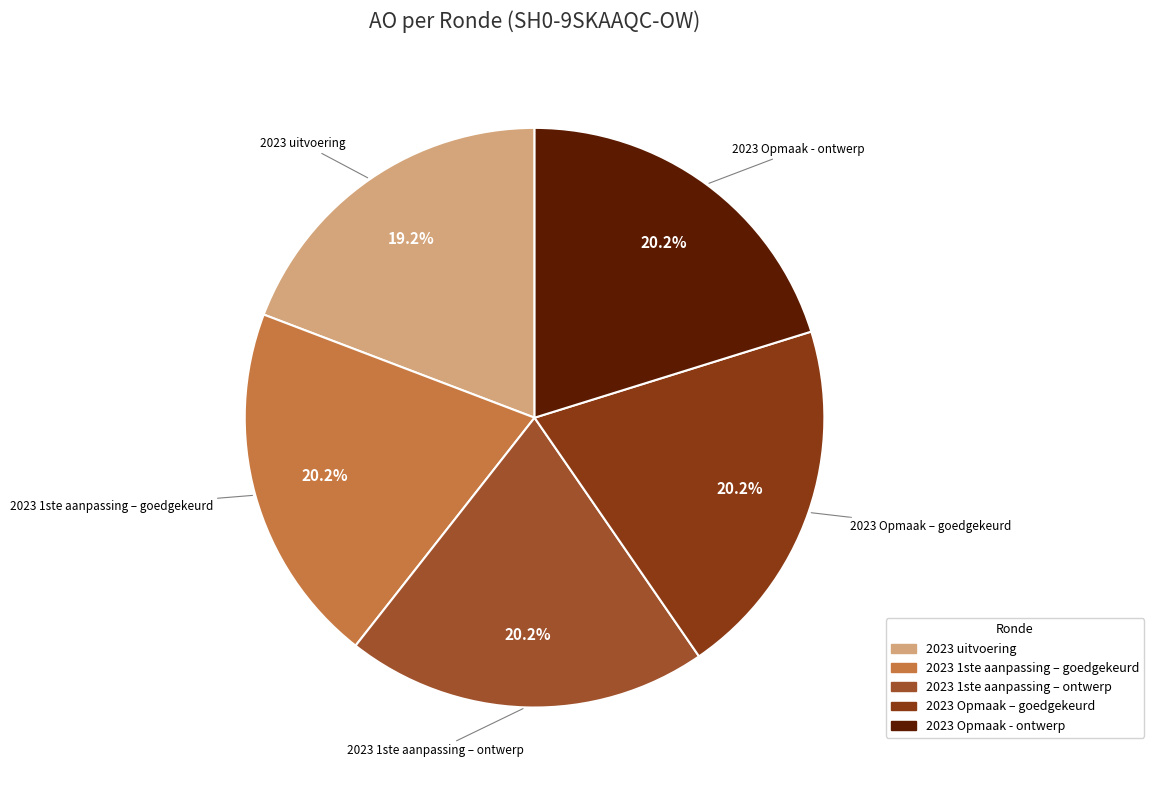

What is the smallest slice in the pie chart?

2023 uitvoering